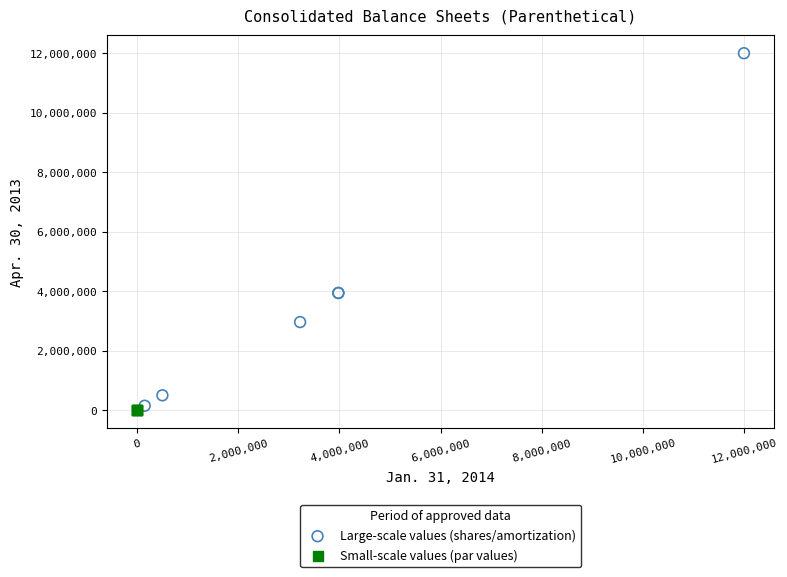

Which series contains the highest Y value?

Large-scale values (shares/amortization)